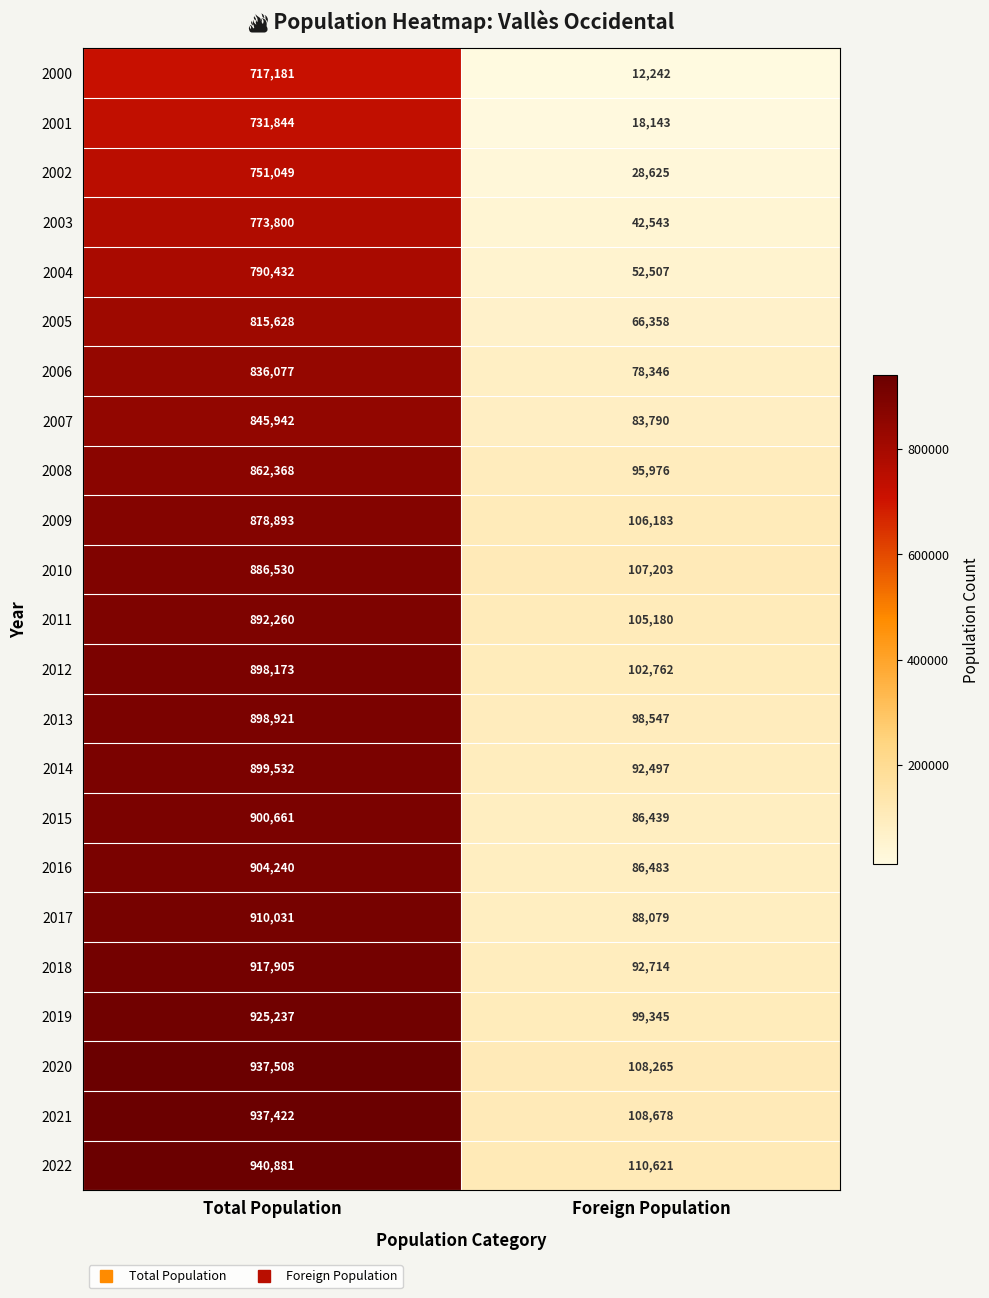

What is the approximate value of 2016 at Total Population?

904240